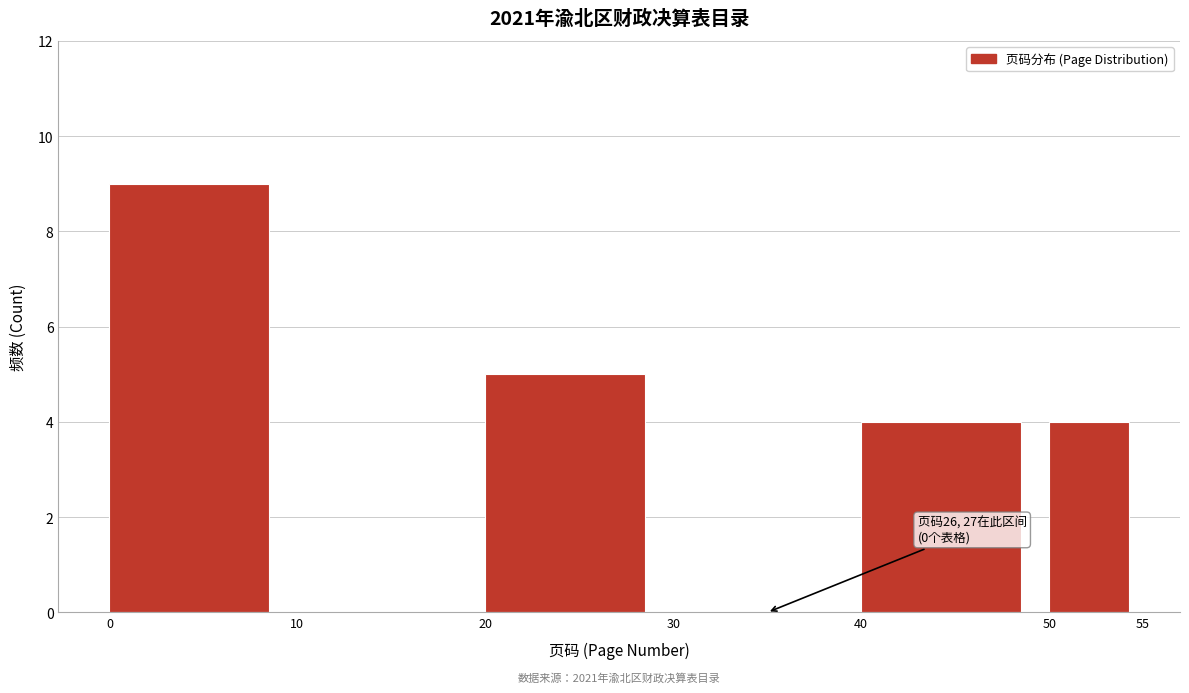

Which range on the x-axis has the tallest bar?

0 to 10